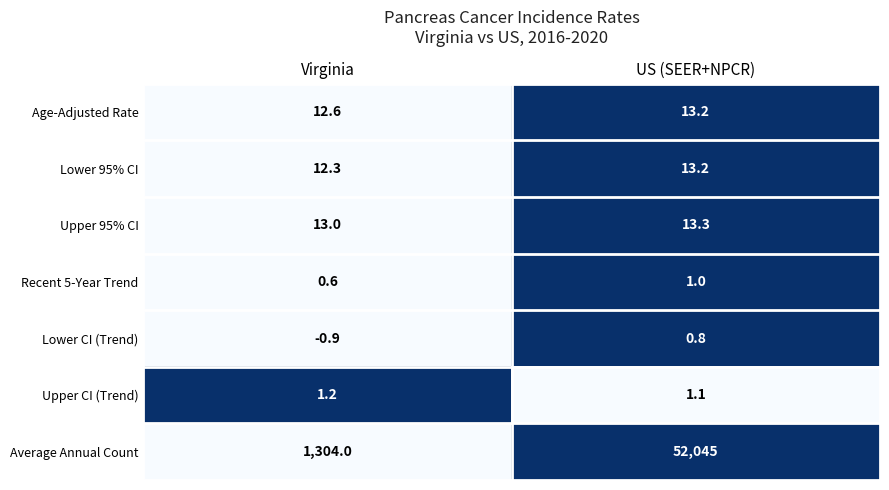

Which label corresponds to the largest value in the chart?

US (SEER+NPCR)